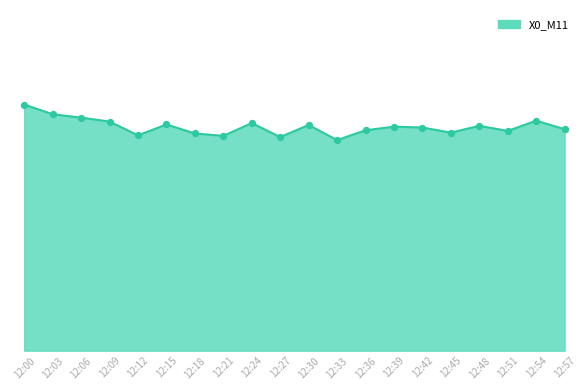

Between 12:27 and 12:03, which is larger?

12:03